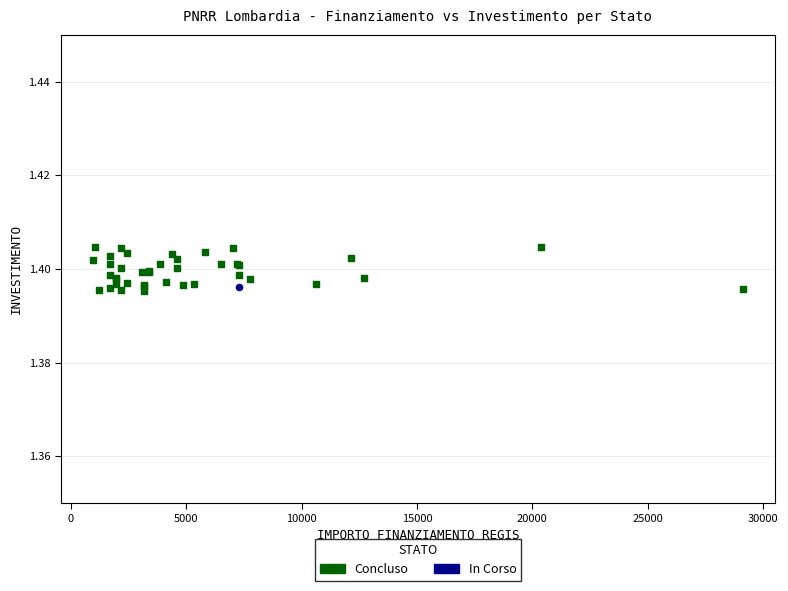

What are all the series names shown in the legend?

Concluso, In Corso